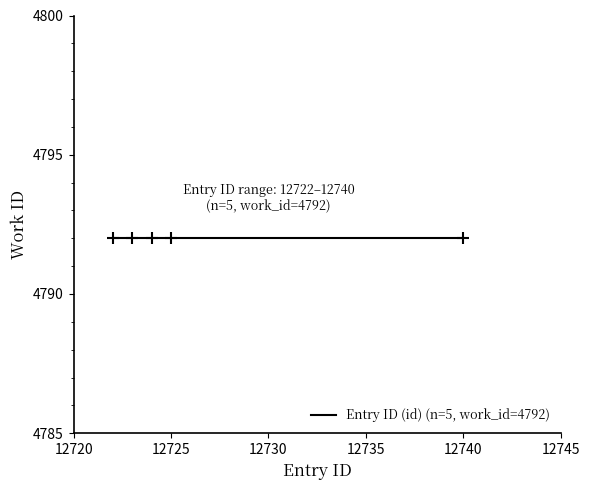

How many lines are shown in the chart?

1